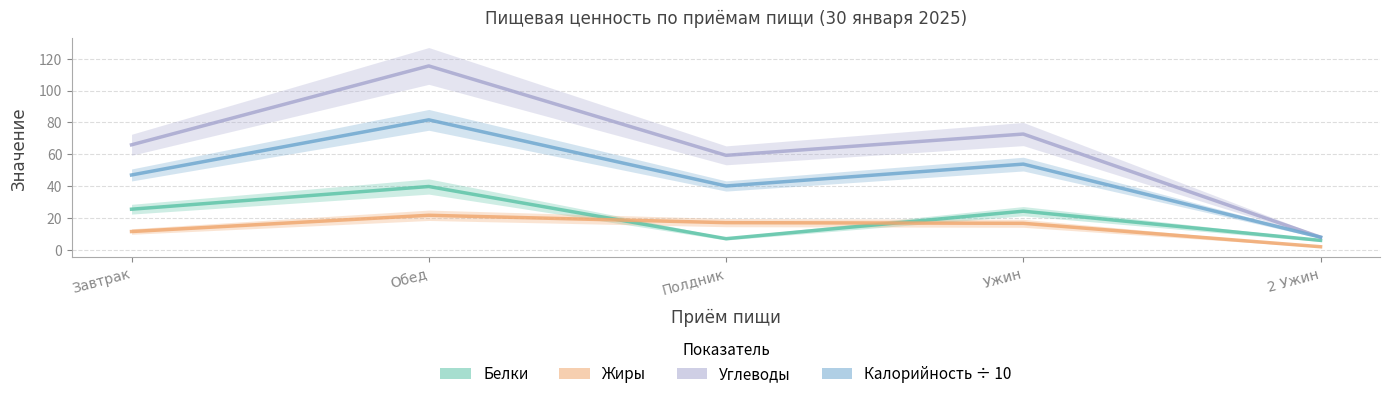

Rank the series by their maximum value, from lowest to highest.

Жиры, Белки, Калорийность ÷ 10, Углеводы